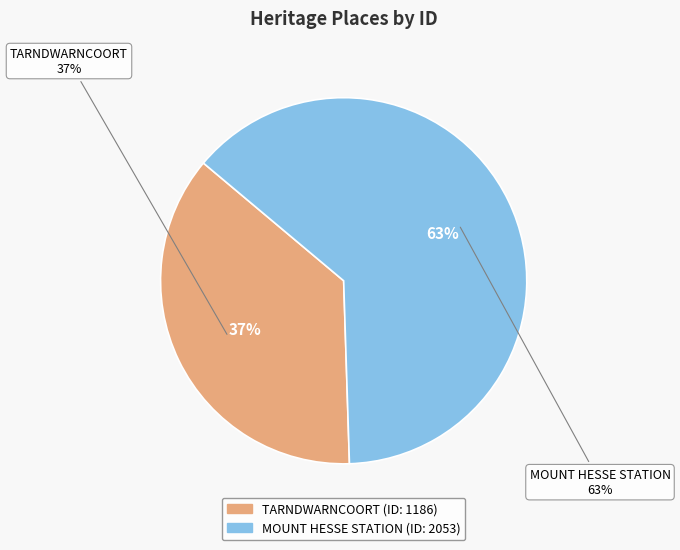

To the nearest percent, what is the difference between the MOUNT HESSE STATION and TARNDWARNCOORT slice percentages?

27%